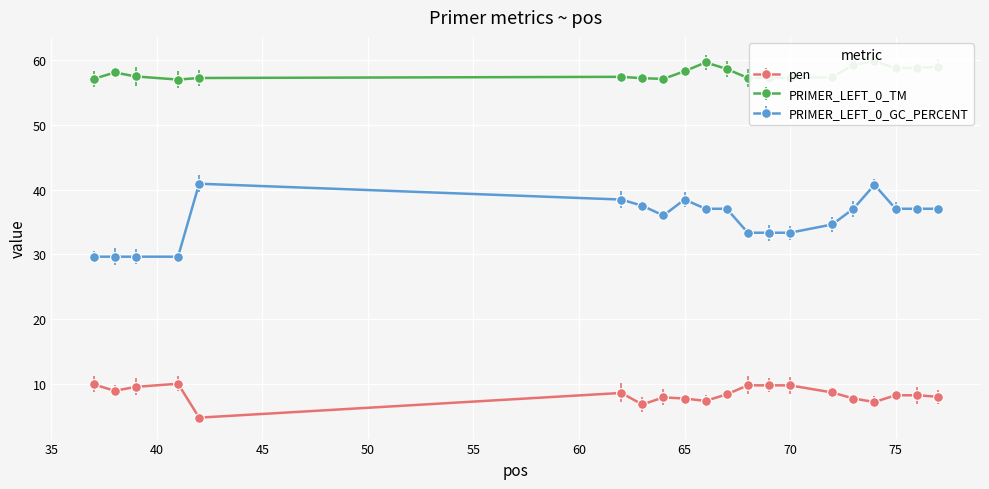

True or false: pen has more than 0 interior local peaks.

True